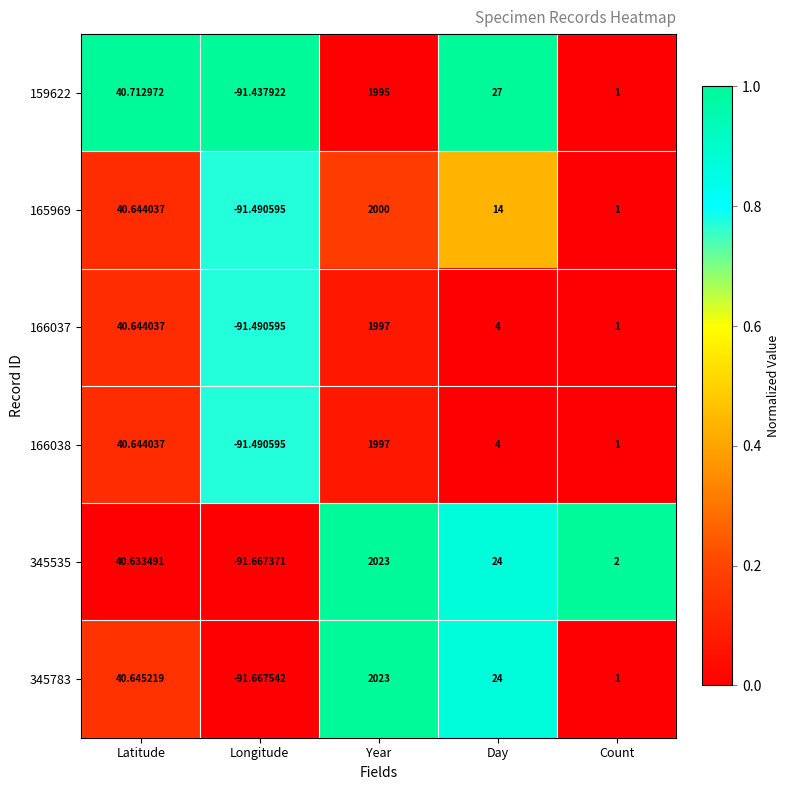

Where does the 345783 series first go above 24?

Latitude